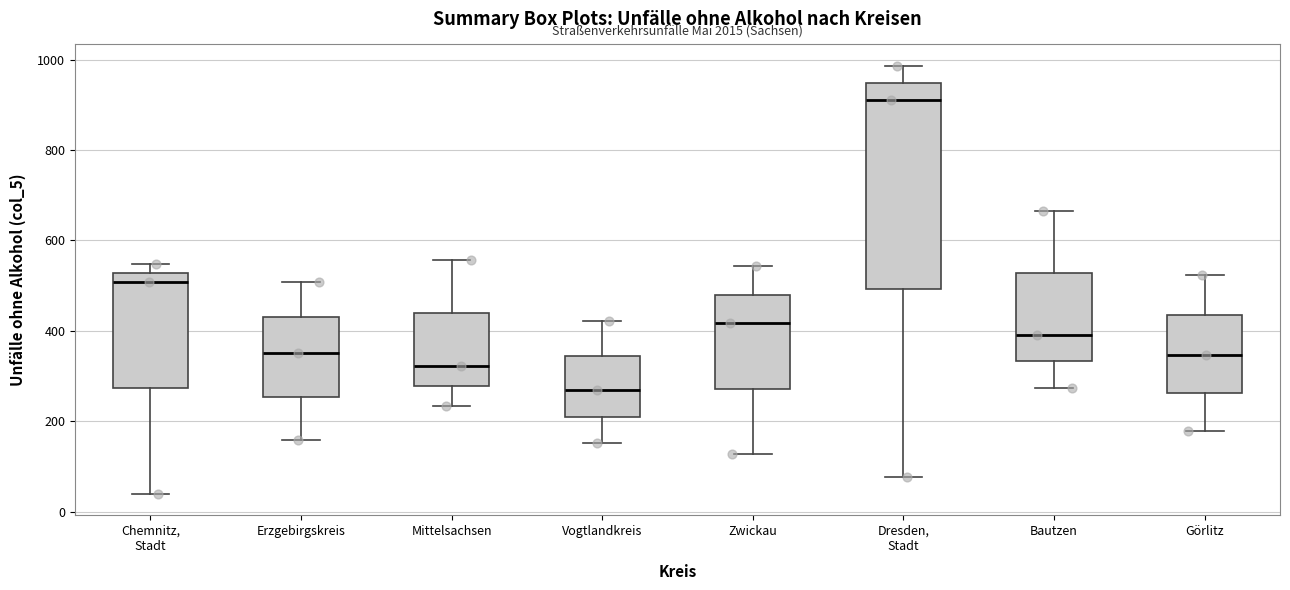

Reading left to right, transcribe this box plot: for each box, give where its median line is, the range the box spans, and where its two whiskers end, as read against the y-axis. The values are not printed on the chart, so give them approximately, as read against the axis.

Chemnitz, Stadt: median 500, box 280 to 520, whiskers 40 to 540
Erzgebirgskreis: median 360, box 260 to 440, whiskers 160 to 500
Mittelsachsen: median 320, box 280 to 440, whiskers 240 to 560
Vogtlandkreis: median 260, box 220 to 340, whiskers 160 to 420
Zwickau: median 420, box 280 to 480, whiskers 120 to 540
Dresden, Stadt: median 920, box 500 to 940, whiskers 80 to 980
Bautzen: median 400, box 340 to 520, whiskers 280 to 660
Görlitz: median 340, box 260 to 440, whiskers 180 to 520